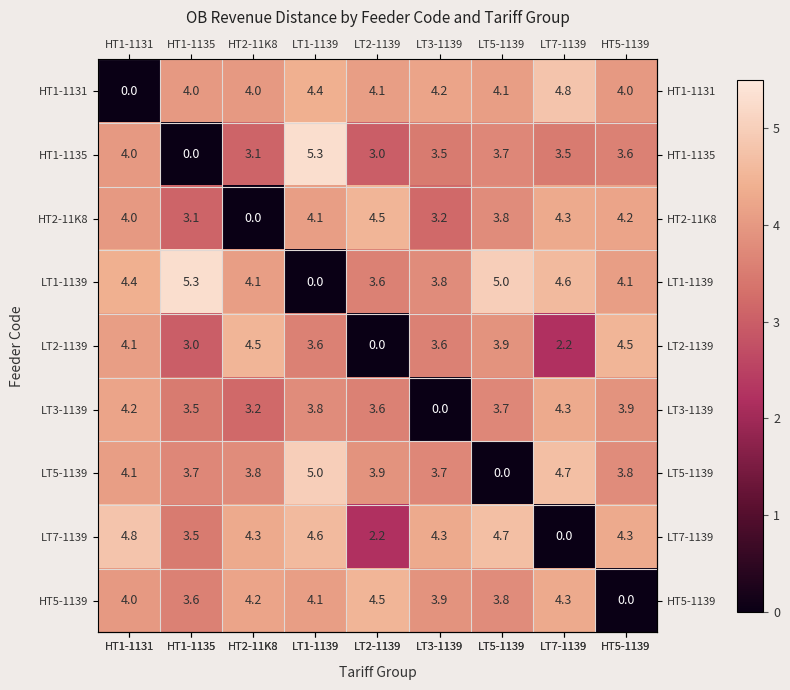

Which series has the largest total across all categories?

LT1-1139